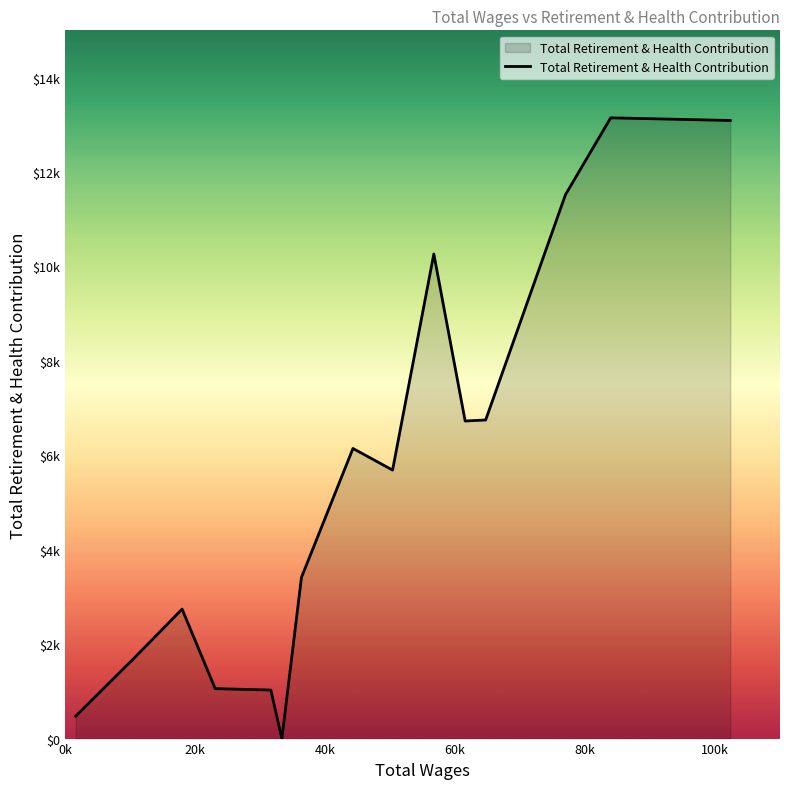

What is the difference between the second highest and minimum values?

13091